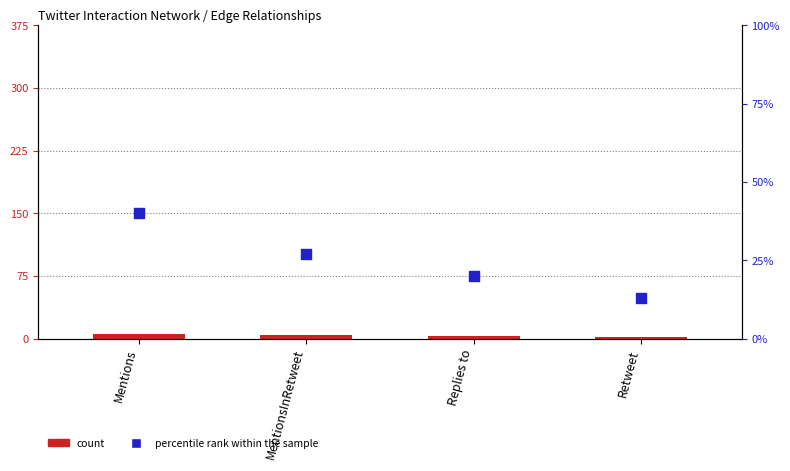

Is the value of percentile rank within the sample at Mentions greater than the value of count at Replies to?

Yes